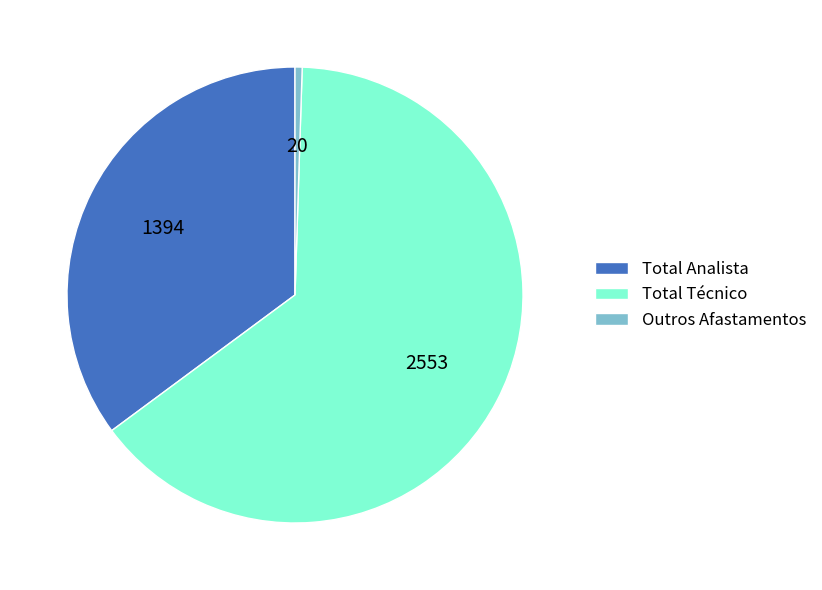

Is the sum of Outros Afastamentos and Total Analista greater than half?

No